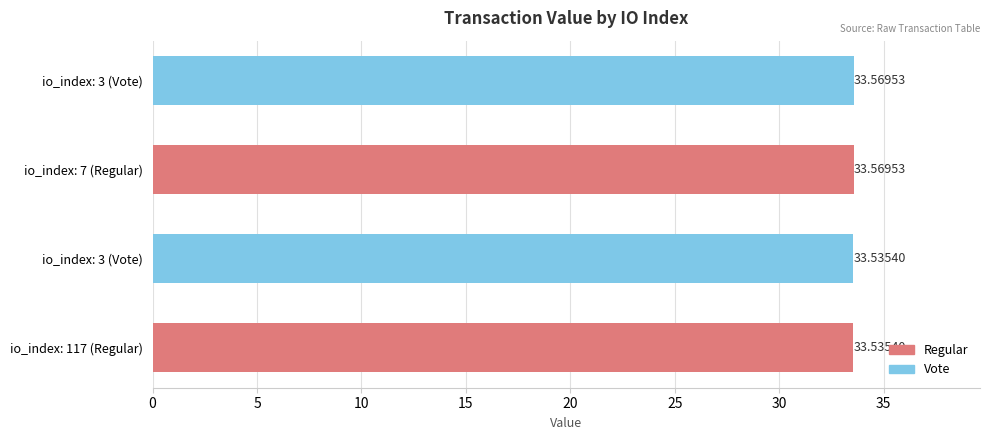

List the labels in order of value, smallest first.

io_index: 117 (Regular), io_index: 3 (Vote), io_index: 7 (Regular), io_index: 3 (Vote)